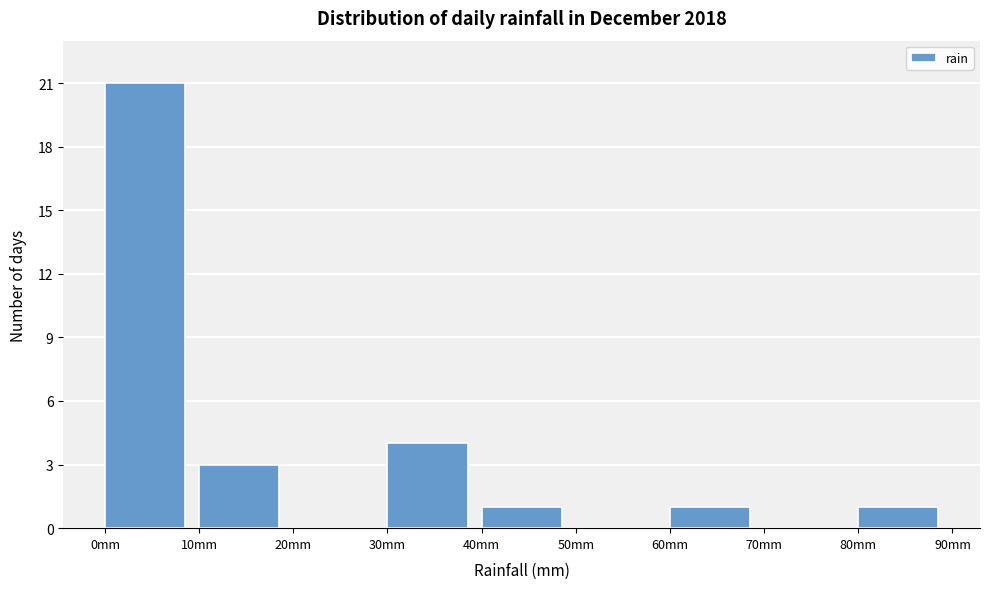

Reading left to right, transcribe this chart: for each bar, give the range it covers on the x-axis and its height. The values are not printed on the chart, so give them approximately, as read against the axis.

0 to 10: 21
10 to 20: 3
20 to 30: 0
30 to 40: 4
40 to 50: 1
50 to 60: 0
60 to 70: 1
70 to 80: 0
80 to 90: 1